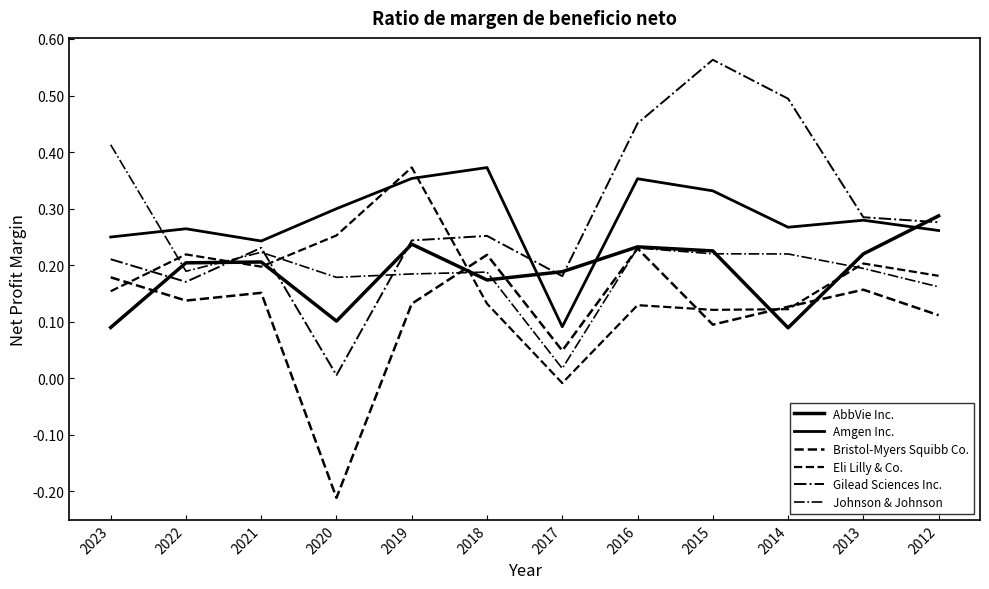

Read the Johnson & Johnson value at 2012.

0.2